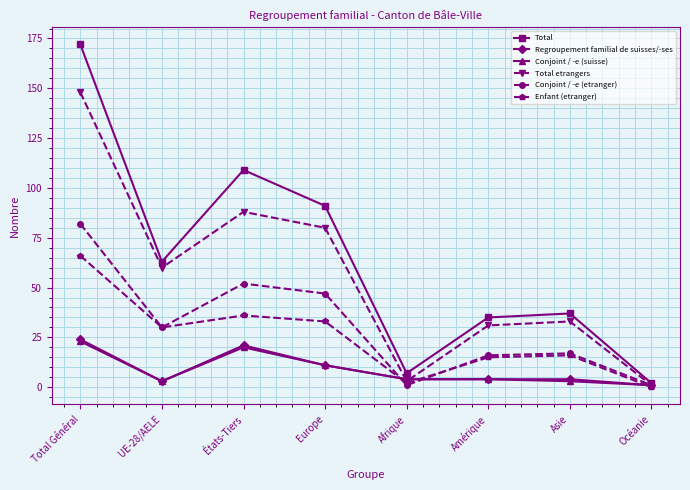

Between Europe and Asie, which series saw the biggest shift?

Total